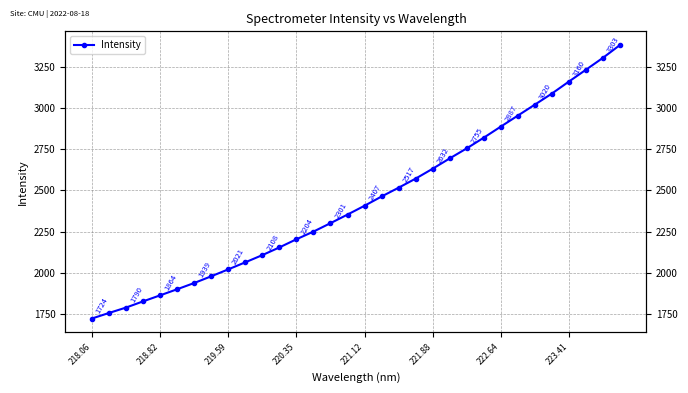

What is the smallest value displayed?

1723.5